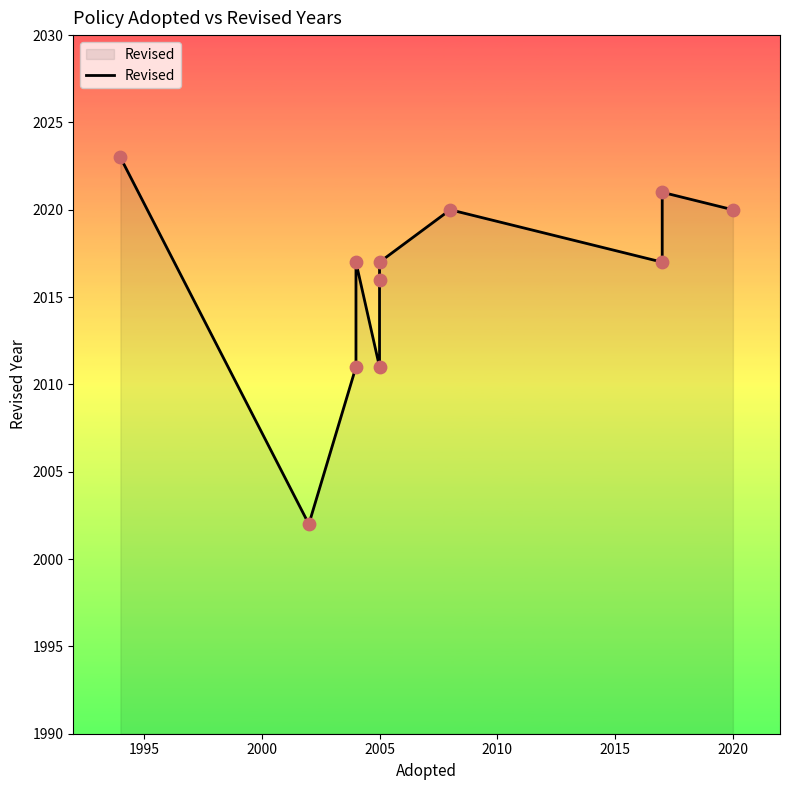

Between 2005 and 1995, which is larger?

2005